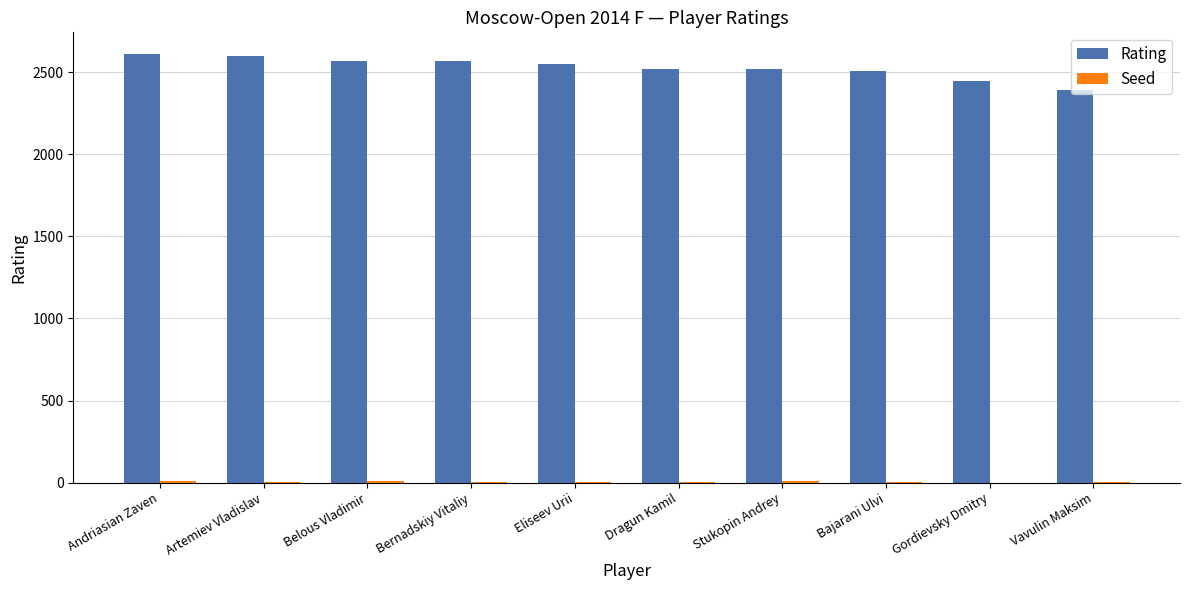

True or false: Rating has a value of 3321 at Gordievsky Dmitry.

False